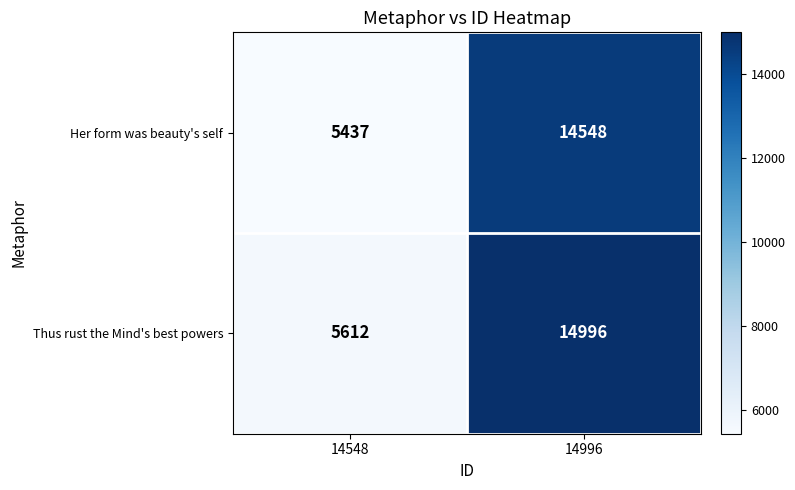

The Her form was beauty's self series shows 5173 at 14996. True or false?

False